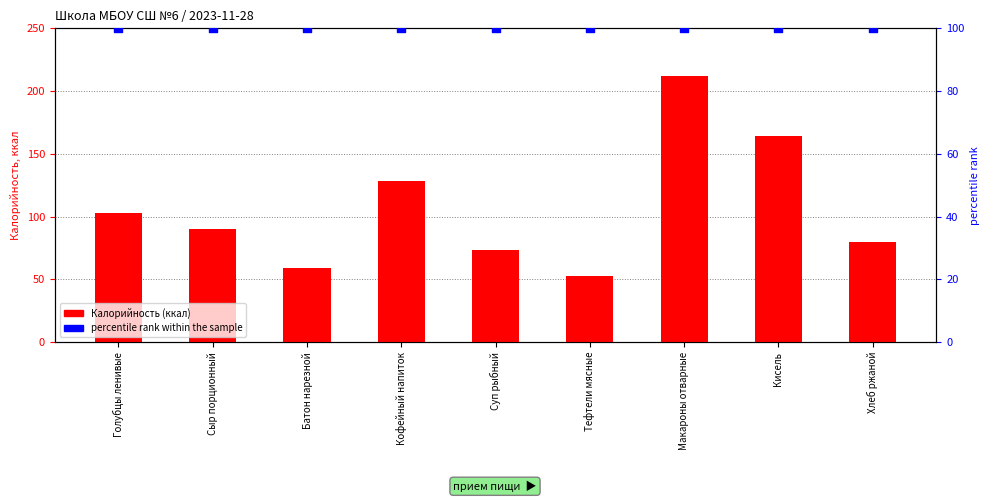

Which series has the widest spread of Y values?

Калорийность (ккал)